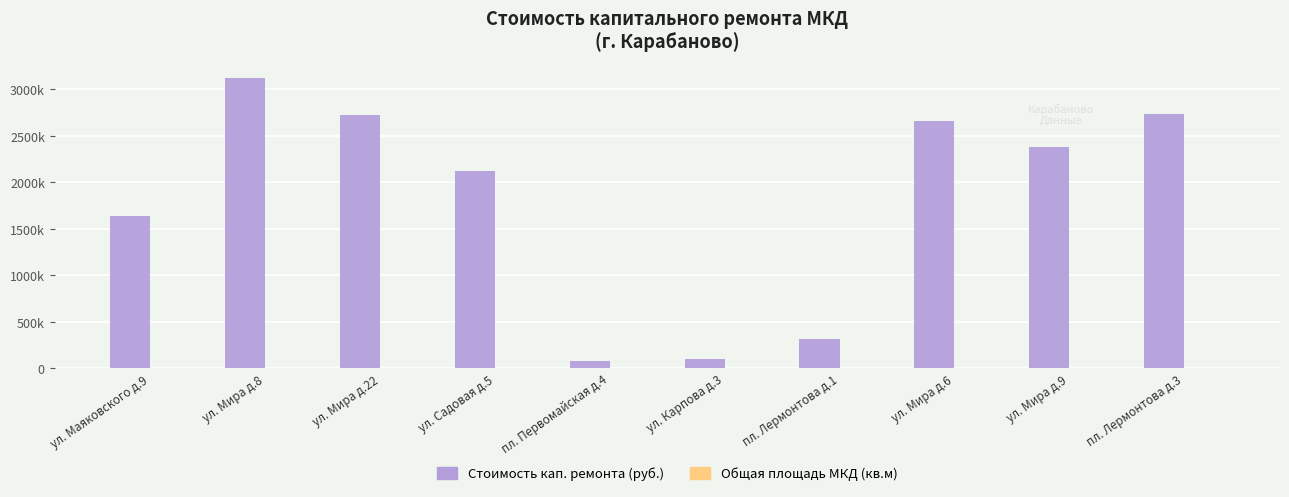

Reading left to right, extract all data points from this chart.

Стоимость кап. ремонта (руб.): 1641476.2	3118658.1	2726137.0	2122669.5	77389.0	99953.8	318296.9	2656284.5	2385496.8	2740456.2
Общая площадь МКД (кв.м): 494.0	1481.4	2023.3	694.4	906.8	3453.2	1153.3	1518.1	1696.8	2200.8